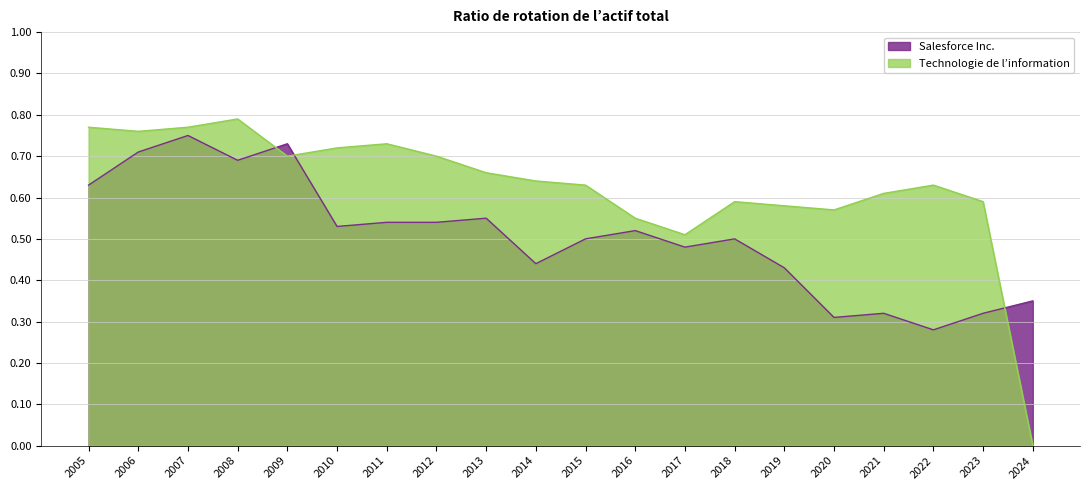

At which label does Salesforce Inc. reach its peak?

2007